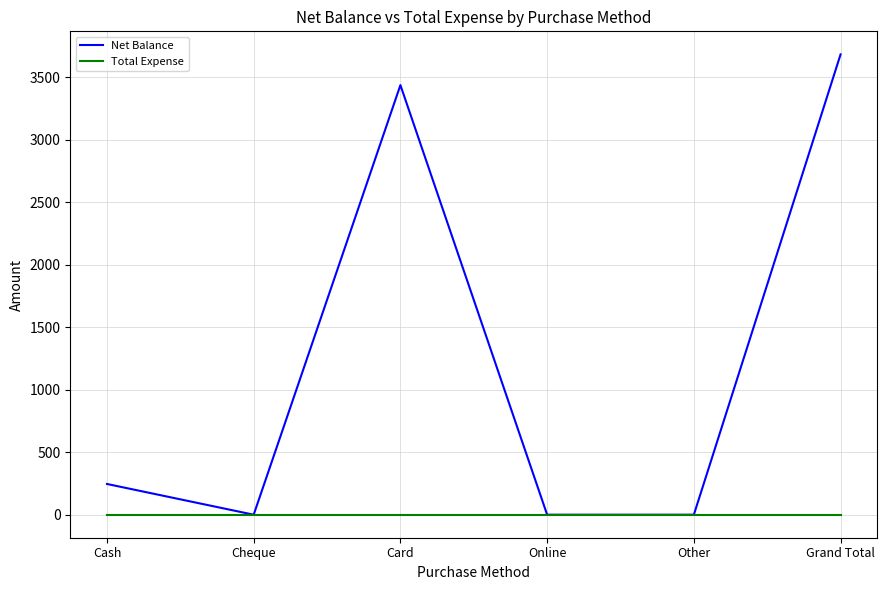

List the series in order of their peak value, lowest first.

Total Expense, Net Balance